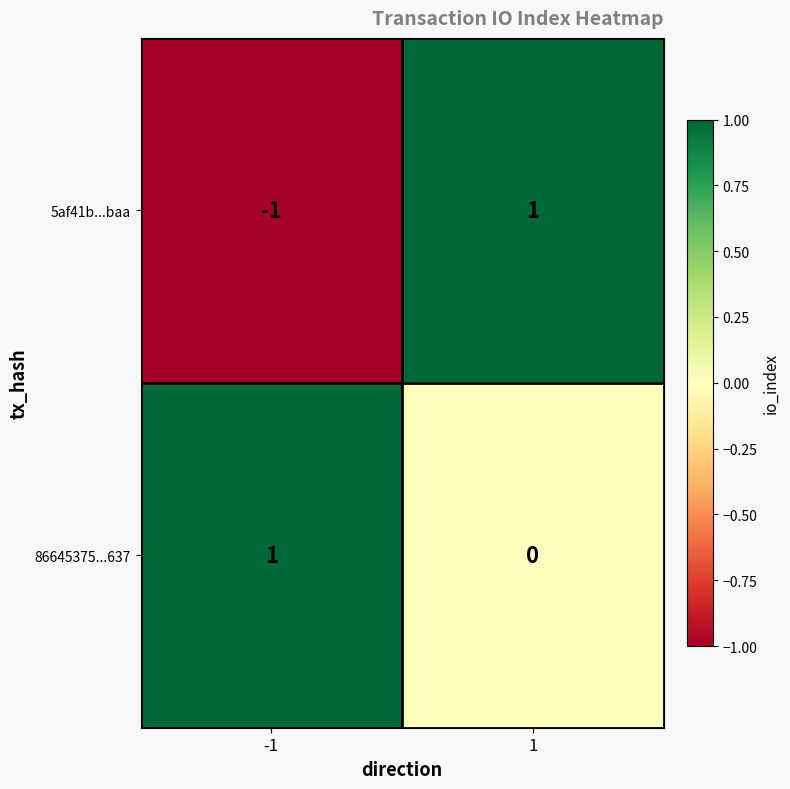

What is the difference between the highest and lowest values at 1?

1